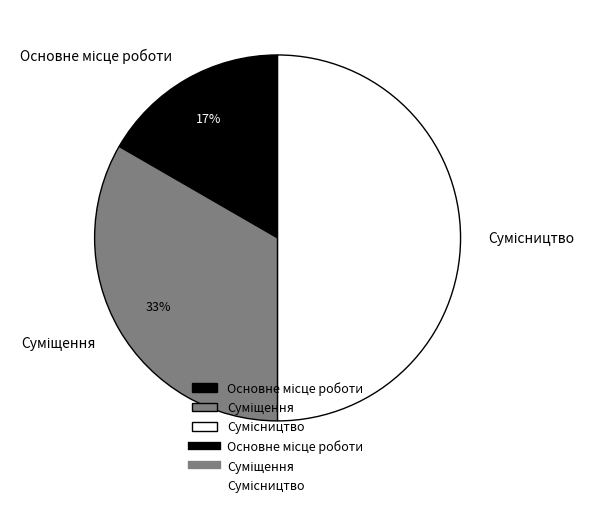

To the nearest percent, what is the average slice percentage?

33%